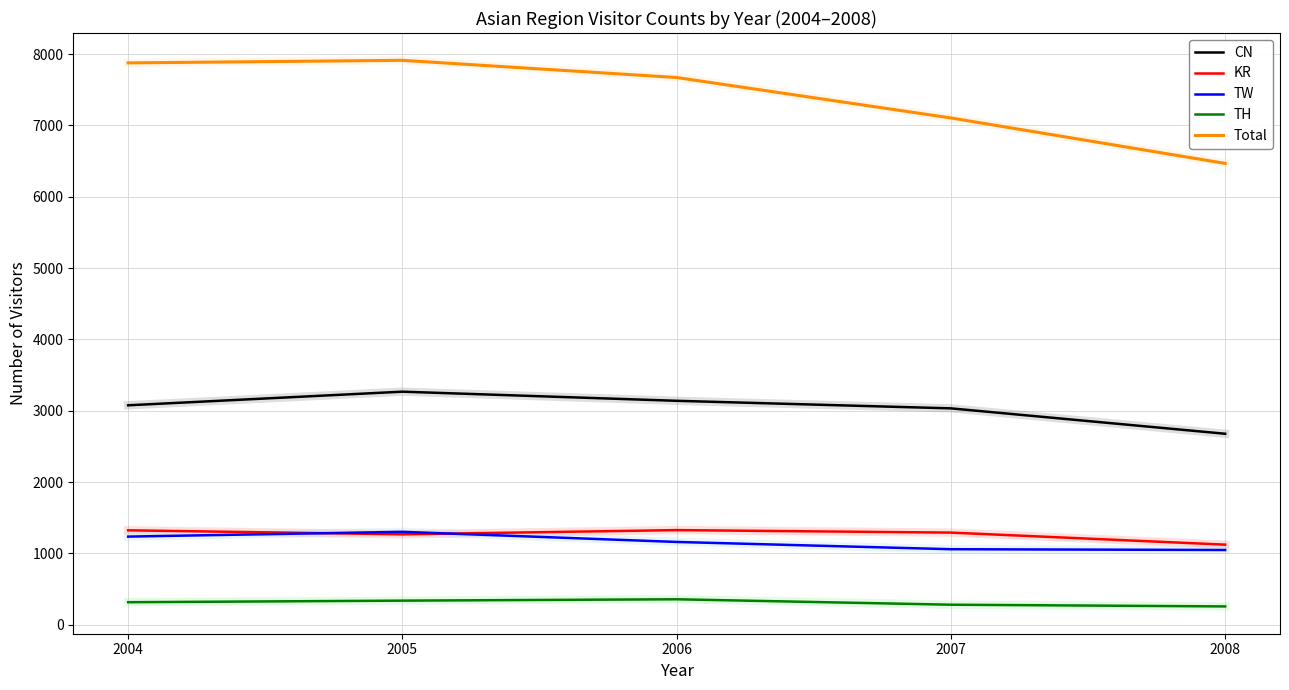

The value of 2006 at IR is 0. True or false?

False